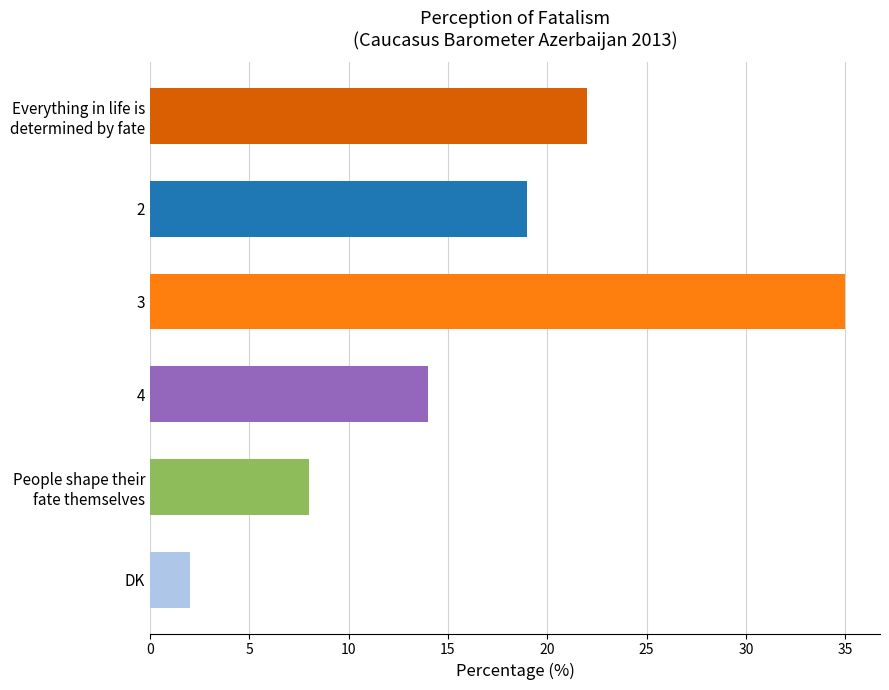

Which category has the lowest value across all series?

DK